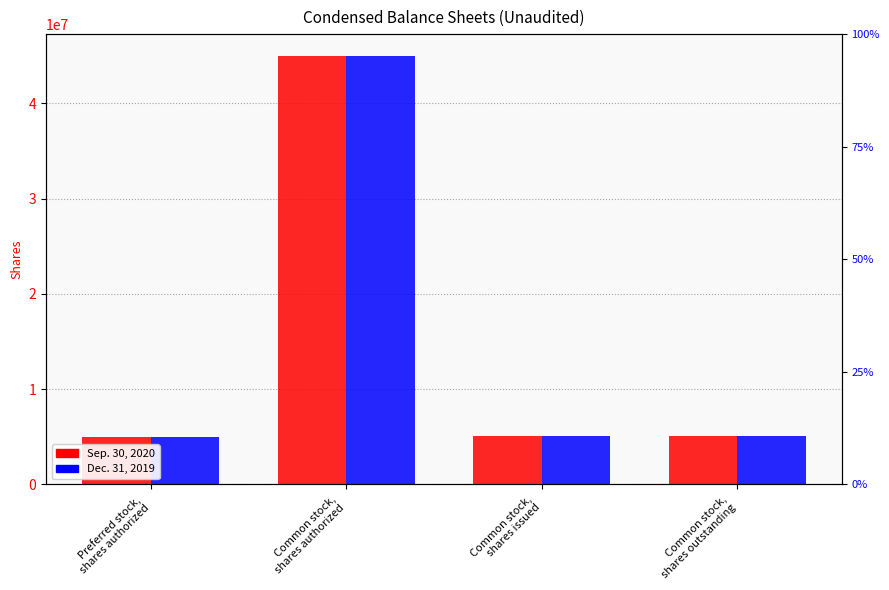

The value of Dec. 31, 2019 at Common stock,
shares outstanding is 5073000. True or false?

True